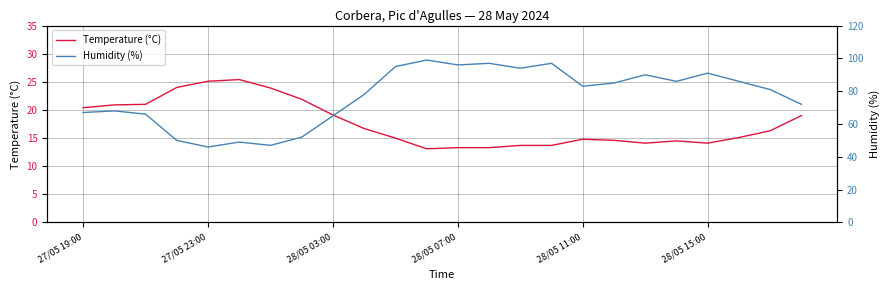

What is the highest value of the Temperature (°C) series?

25.4